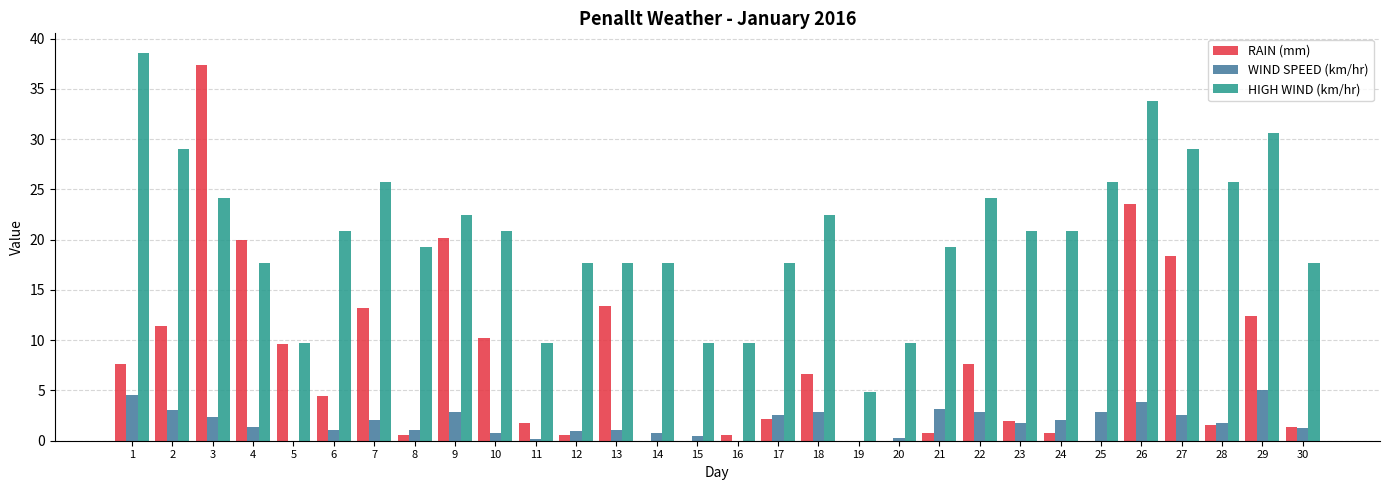

What is the highest value of the HIGH WIND (km/hr) series?

38.6